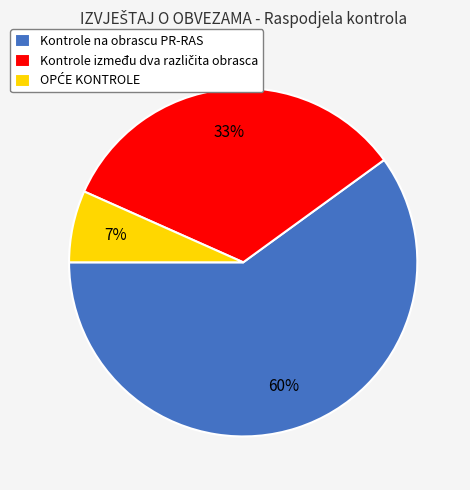

Which slice represents more than half of the pie?

Kontrole na obrascu PR-RAS